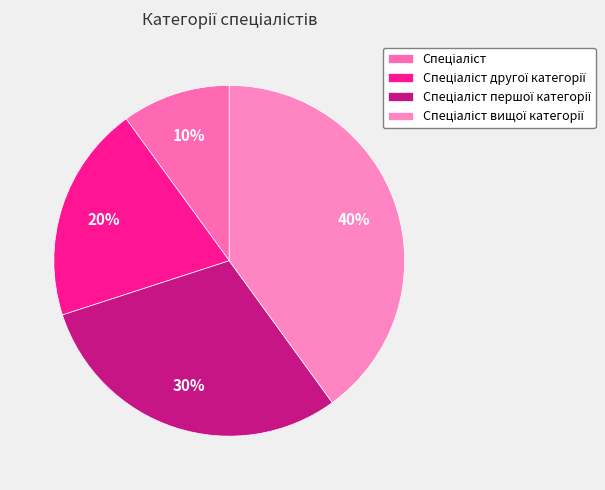

What portion of the pie excludes Спеціаліст другої категорії?

80.0%